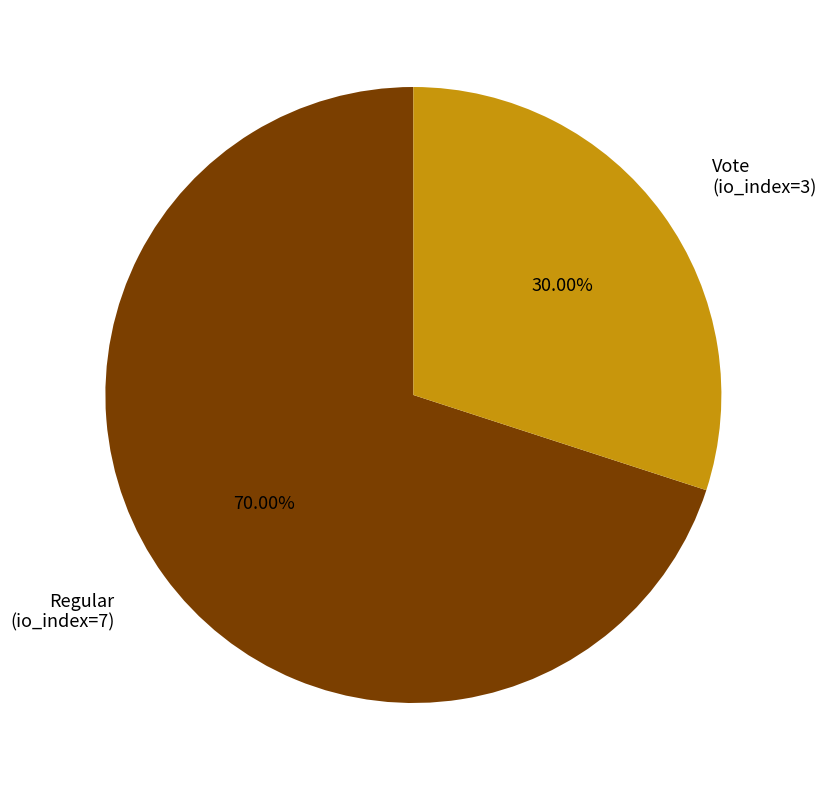

The Regular (io_index=7) slice represents 82% of the pie. True or false?

False